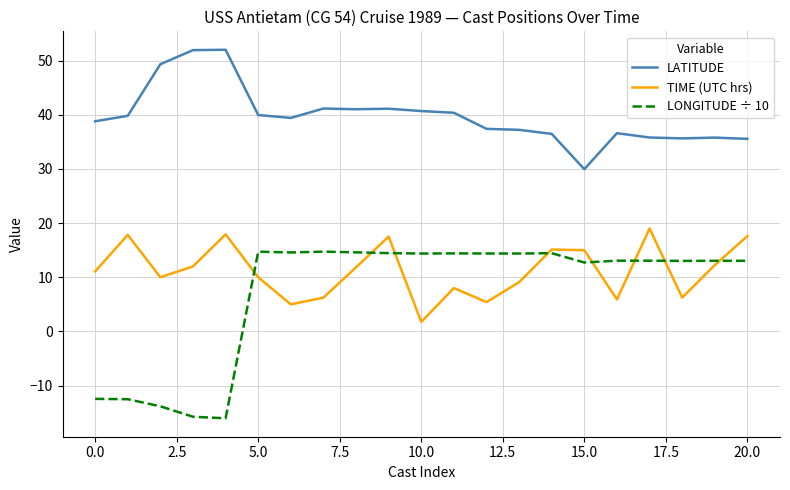

What are all the series names shown in the legend?

LATITUDE, TIME (UTC hrs), LONGITUDE ÷ 10